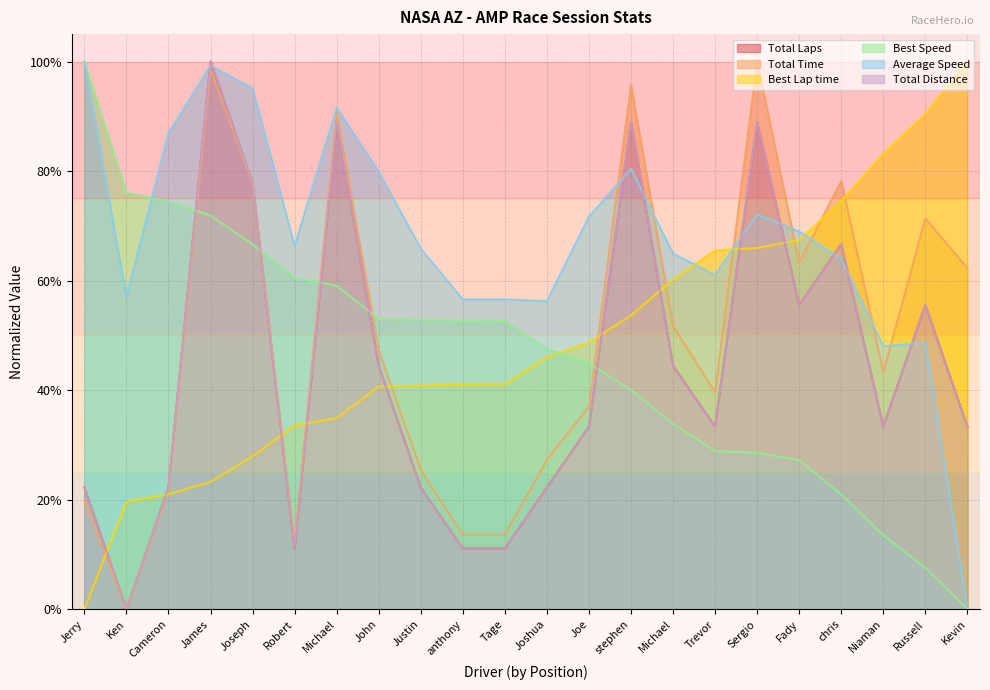

After their last crossing, which series has the higher values: Total Time or Total Laps?

Total Time